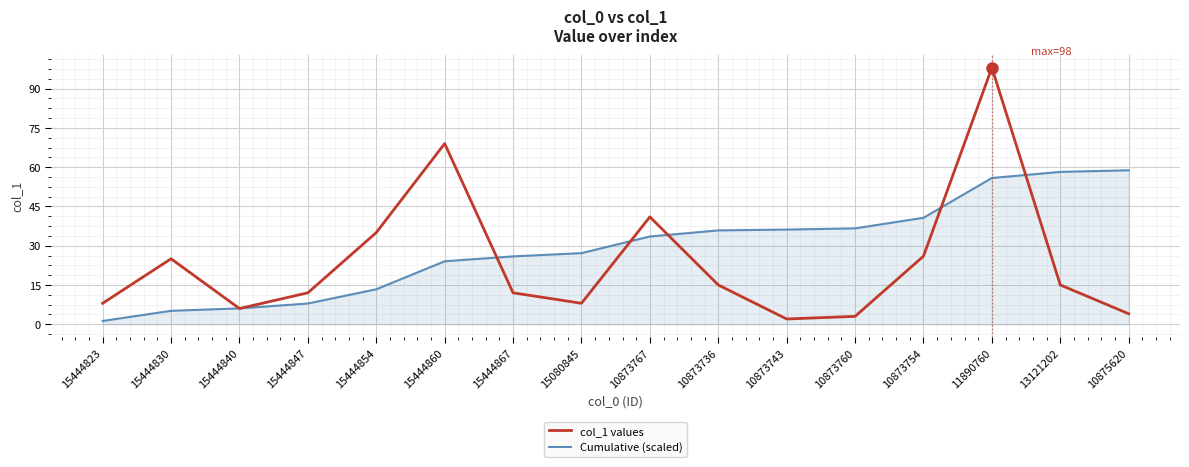

What is the sum of the Cumulative (scaled) values at 15444823 and 15080845?

28.4